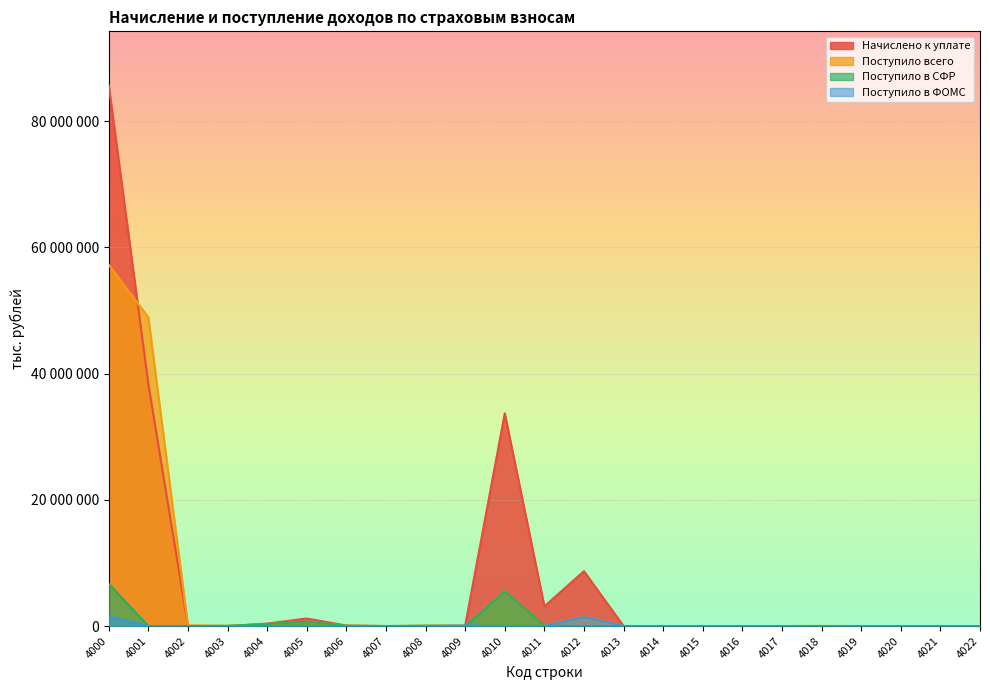

Which category has the highest value across all series?

4000